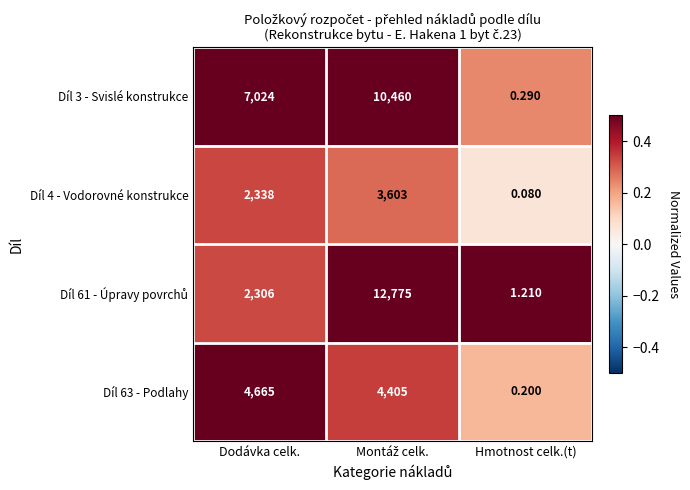

At which label is Díl 3 - Svislé konstrukce closest to 5230?

Dodávka celk.